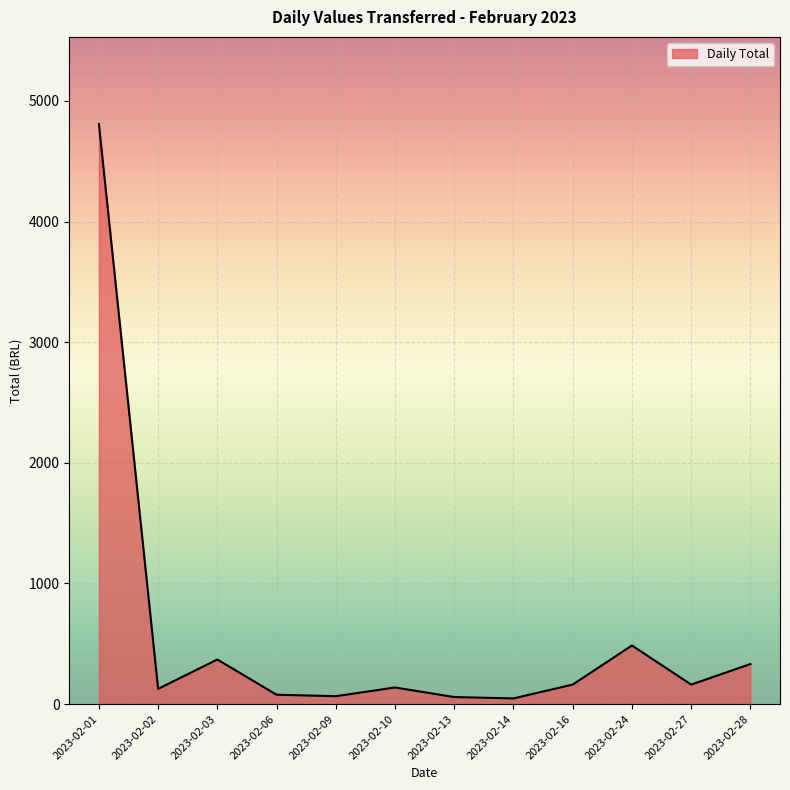

At which category does the chart reach its peak across all series?

2023-02-01